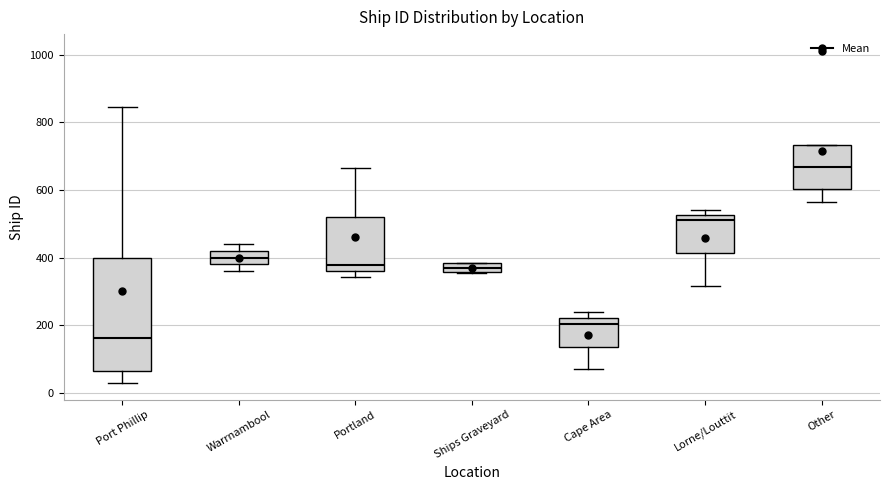

Which box's median line is the highest?

Other